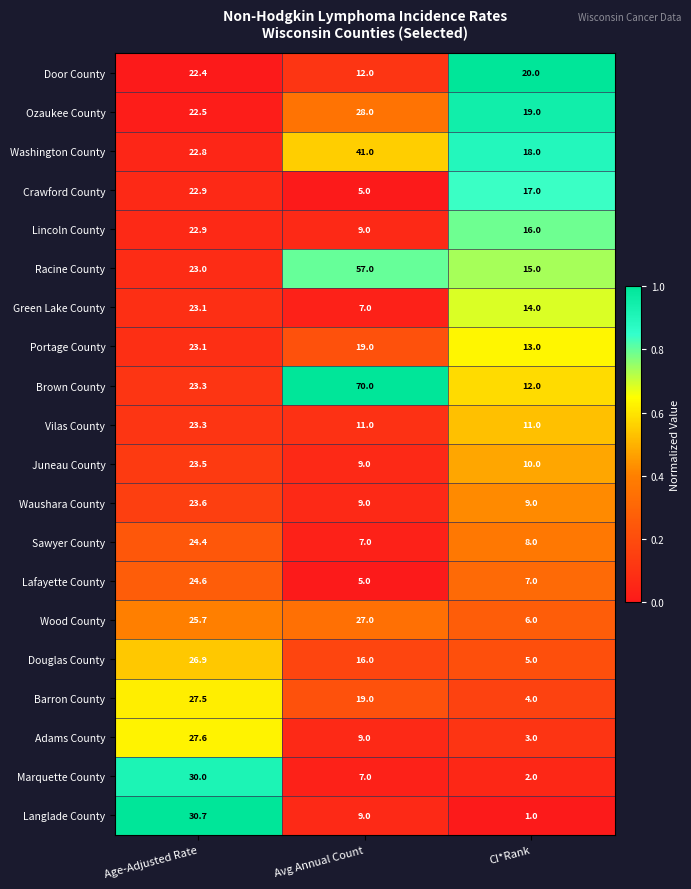

What is the total value across all series at Avg Annual Count?

376.0